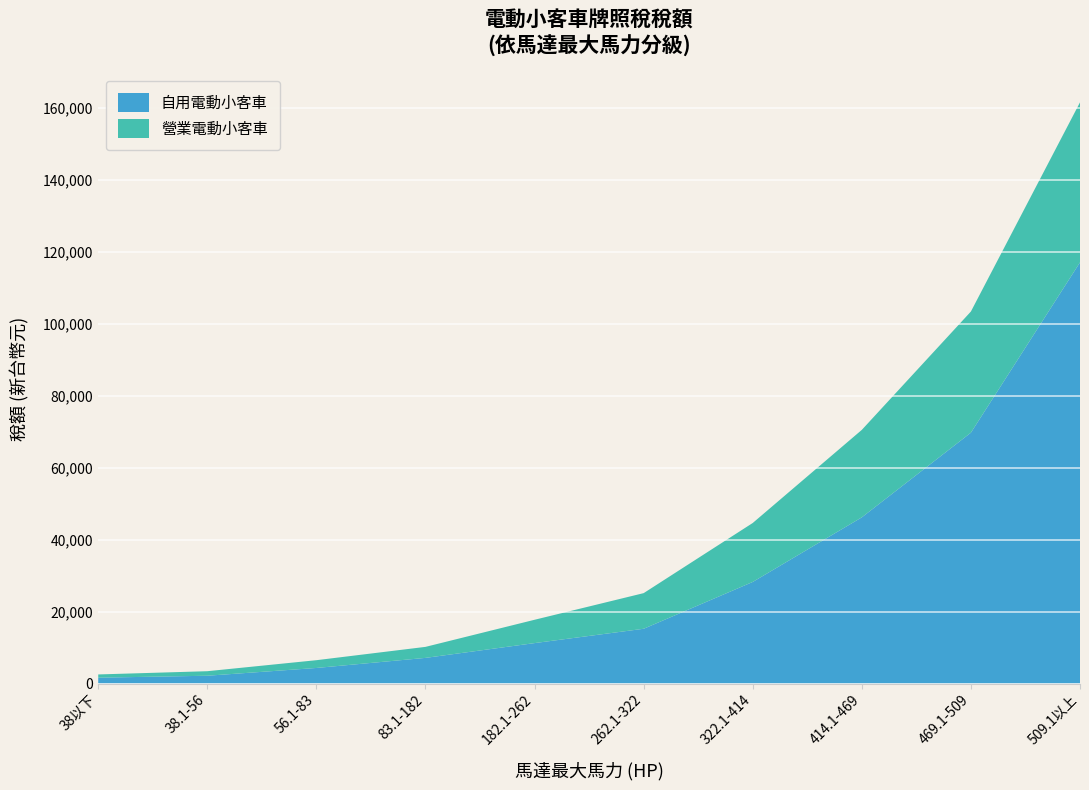

Reading left to right, list all the values displayed in this chart.

自用電動小客車: 38以下=1620	38.1-56=2160	56.1-83=4320	83.1-182=7120	182.1-262=11230	262.1-322=15210	322.1-414=28220	414.1-469=46170	469.1-509=69690	509.1以上=117000
營業電動小客車: 38以下=900	38.1-56=1260	56.1-83=2160	83.1-182=3060	182.1-262=6480	262.1-322=9900	322.1-414=16380	414.1-469=24300	469.1-509=33660	509.1以上=44460